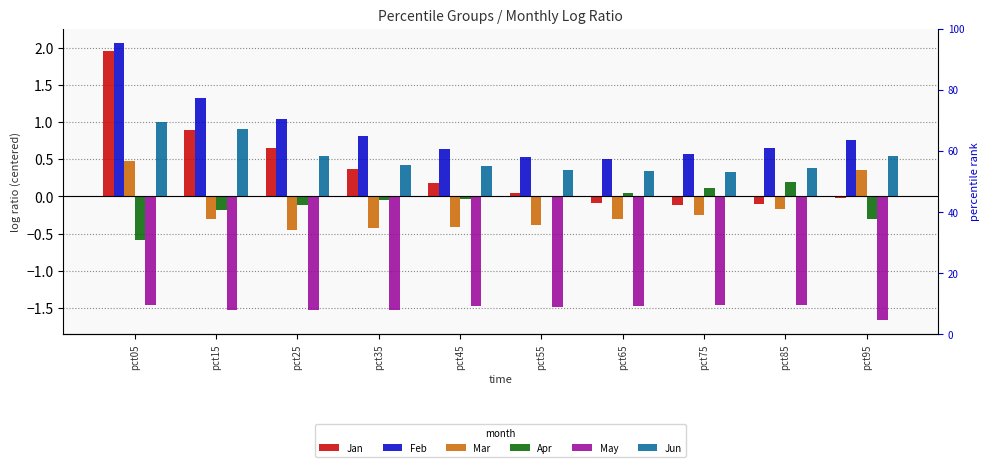

Rank the series at pct45 from lowest to highest value.

May, Mar, Apr, Jan, Jun, Feb